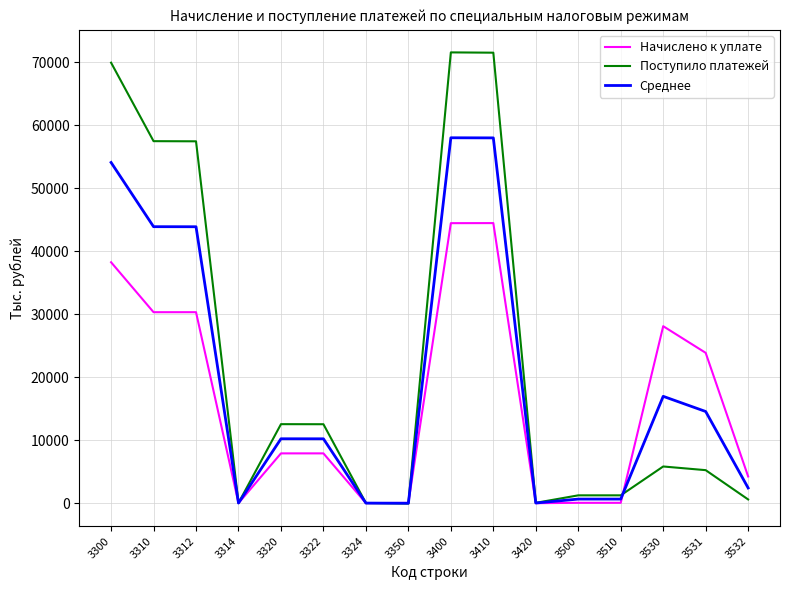

What is the lowest value of the Начислено к уплате series?

-11.0